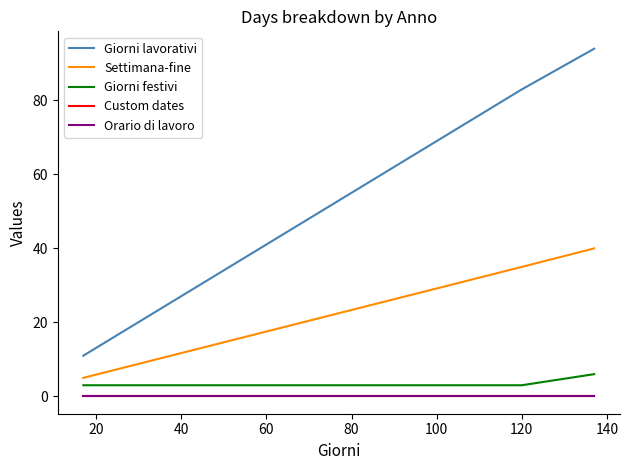

Does the chart display data point markers on the line(s)?

No